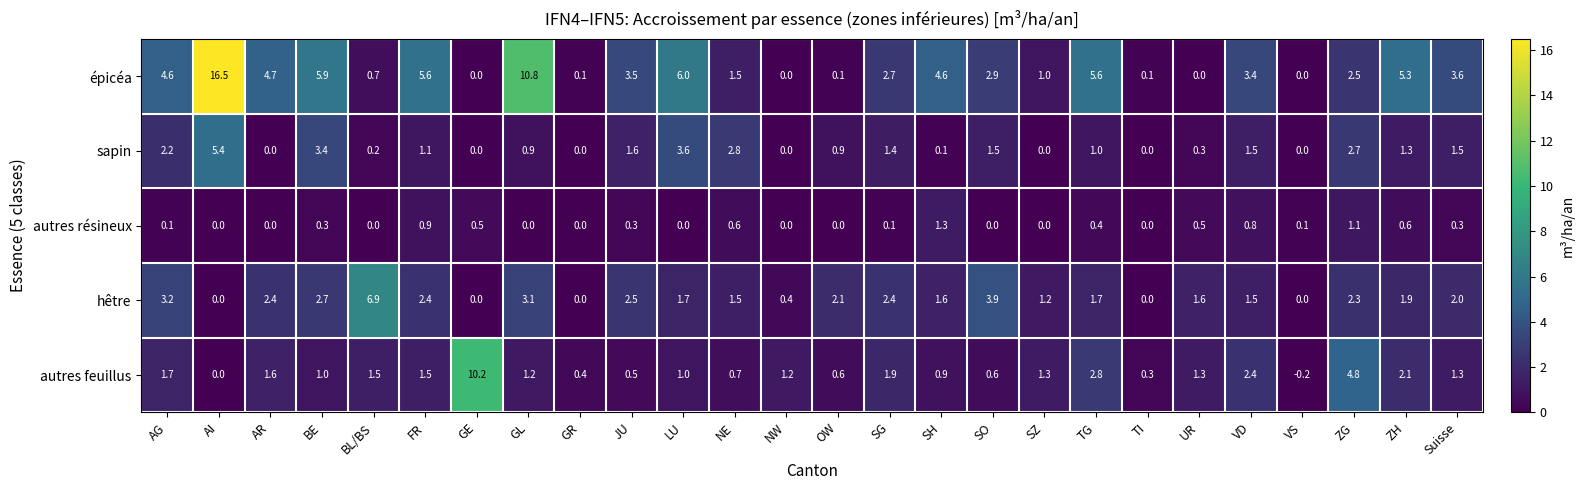

What is the total value across all series at VS?

-0.1